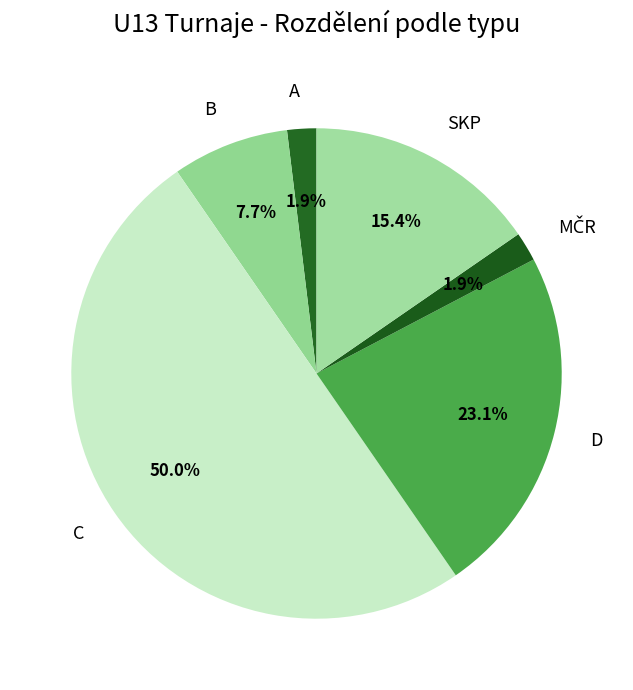

Which category has the biggest portion of the pie?

C